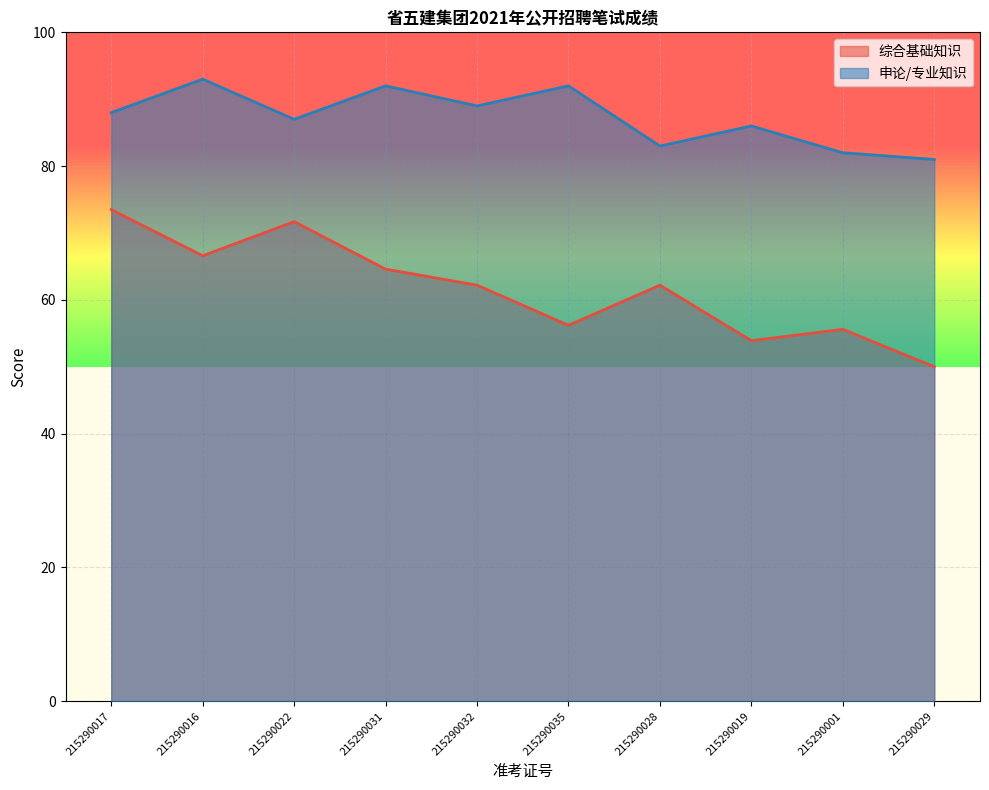

True or false: 申论/专业知识 and 综合基础知识 cross at least once.

False